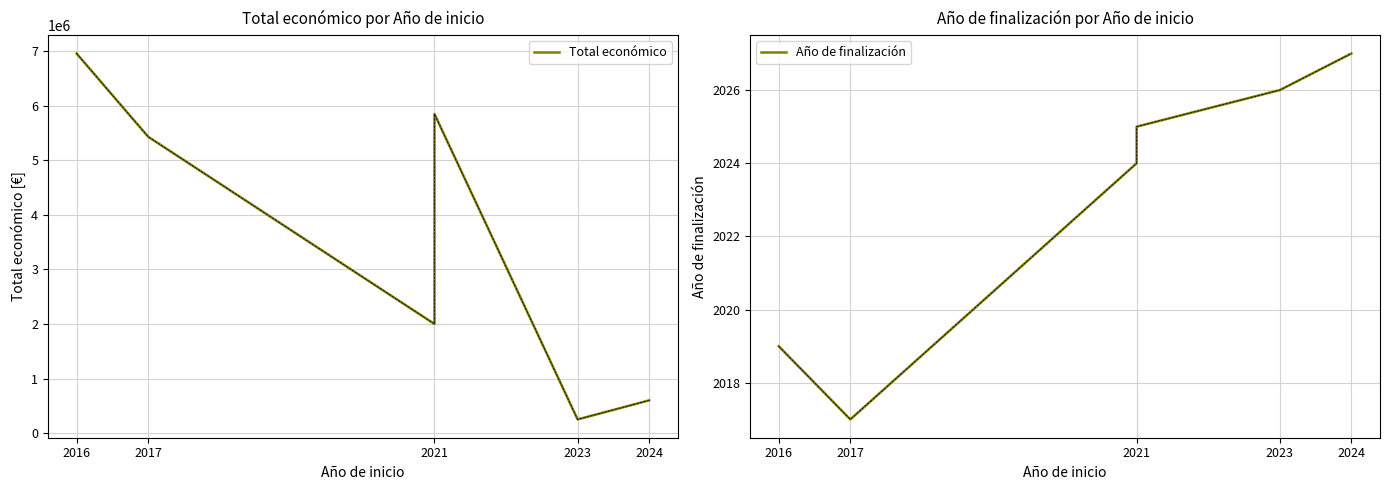

Which series has the largest total across all categories?

Total económico